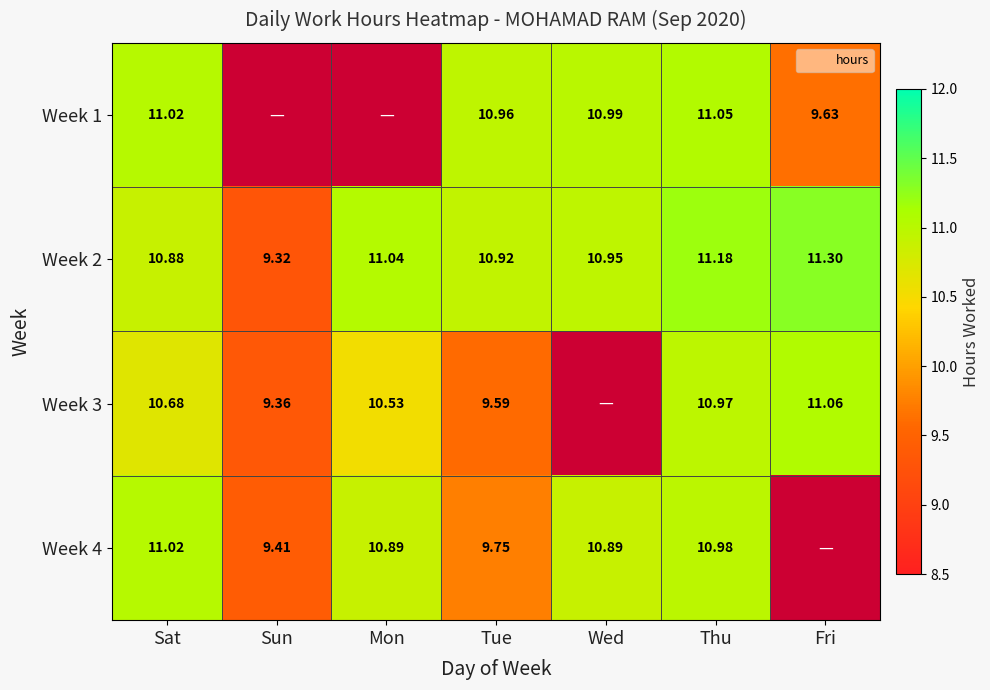

At which category is the sum across all series the highest?

Thu